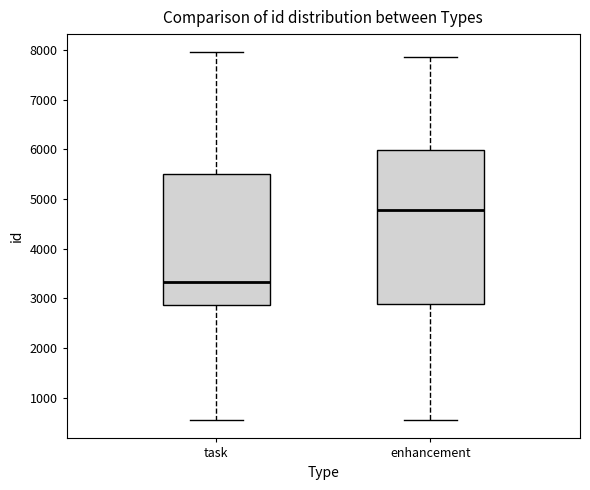

Which box is the tallest, from its lower edge to its upper edge?

enhancement